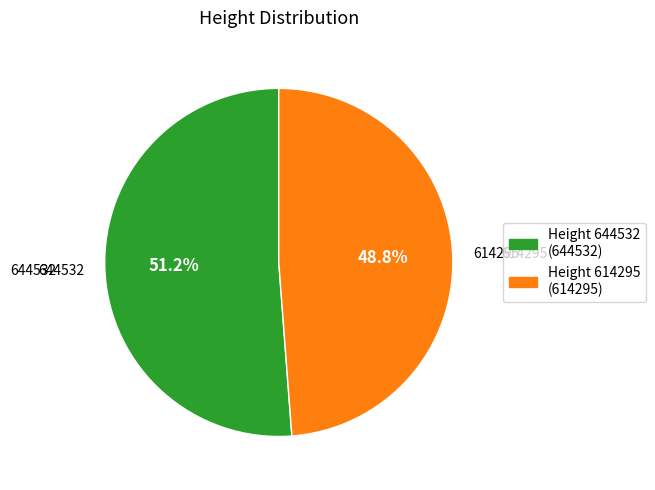

The 614295 slice represents 49% of the pie. True or false?

True